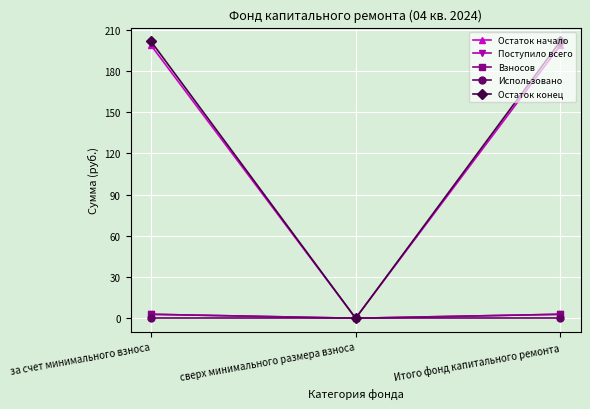

Between Итого фонд капитального ремонта and сверх минимального размера взноса, which is larger?

Итого фонд капитального ремонта